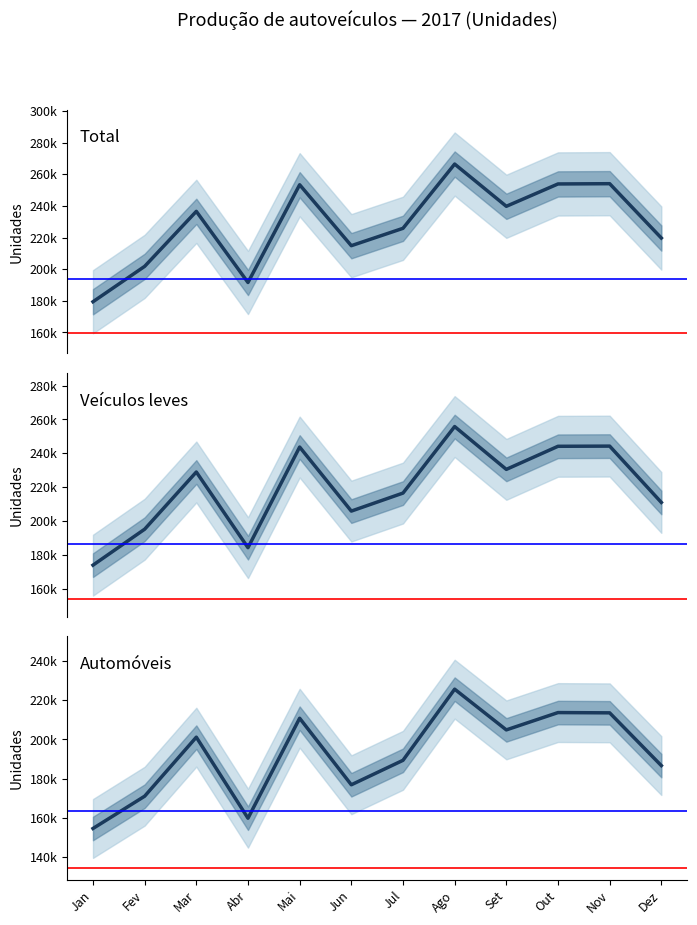

Where is Total nearest to the value 222932?

Jul